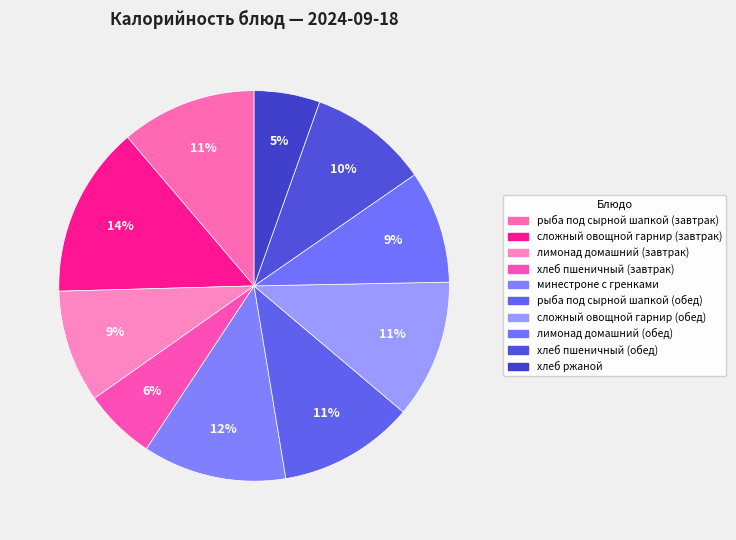

To the nearest percent, what is the difference between the хлеб пшеничный (обед) and лимонад домашний (обед) slice percentages?

1%